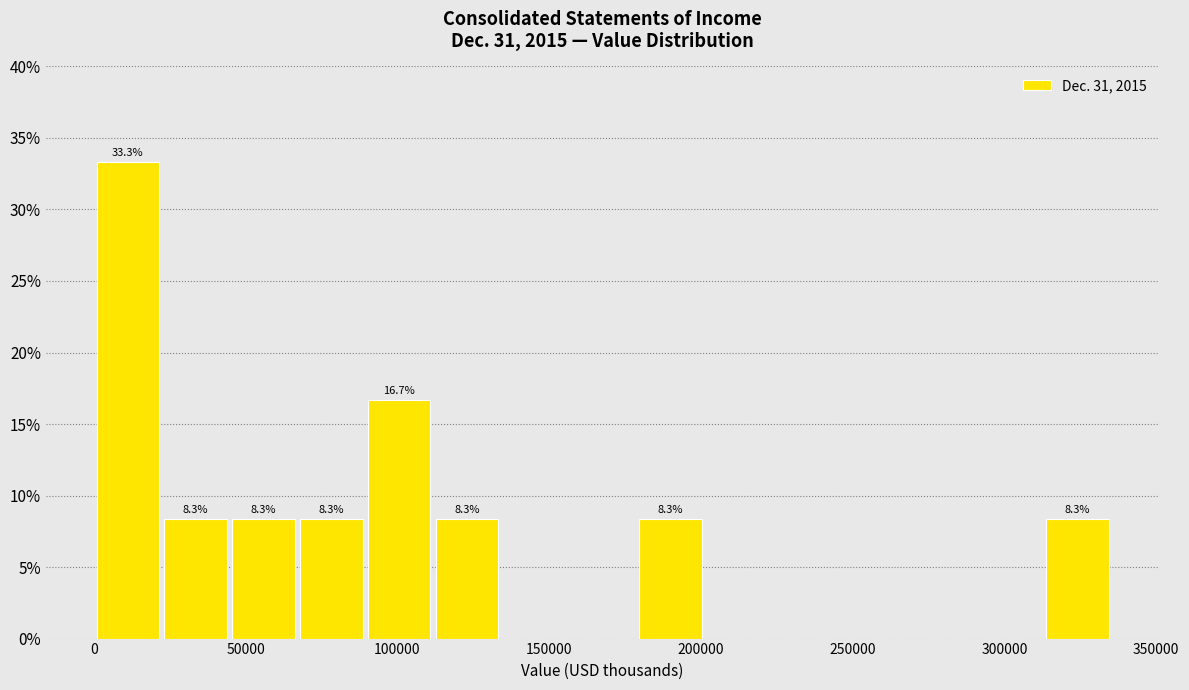

Over which range of the x-axis is the bar tallest?

0 to 20000